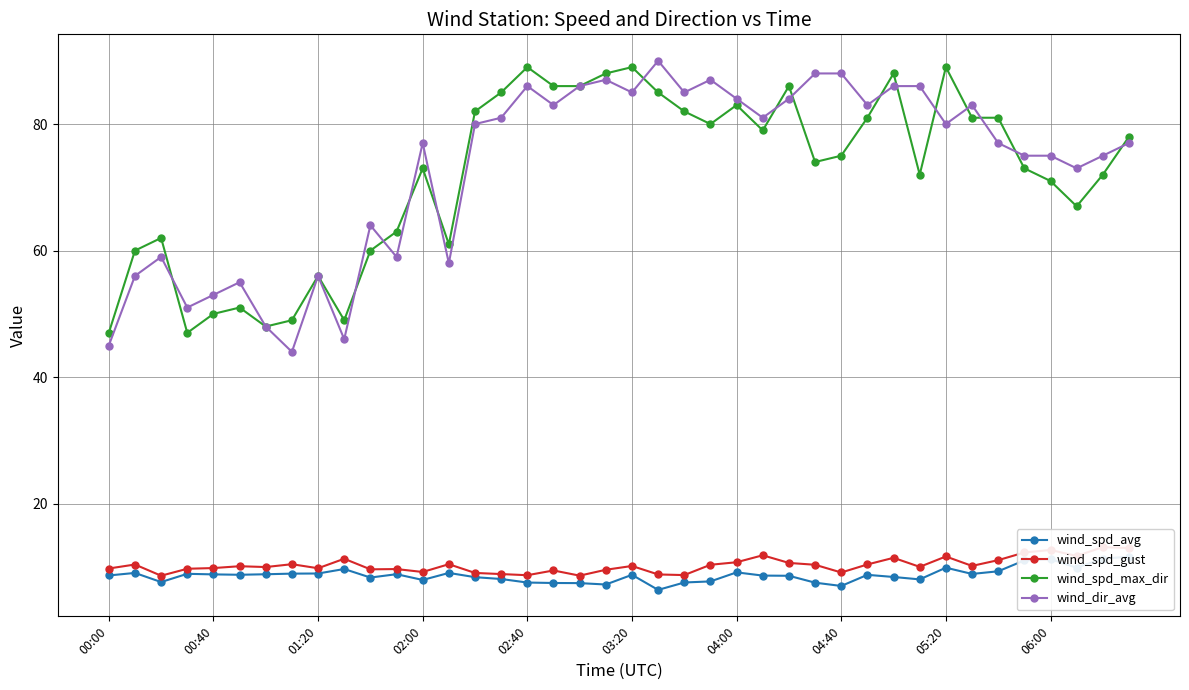

What is the maximum value for wind_spd_max_dir?

89